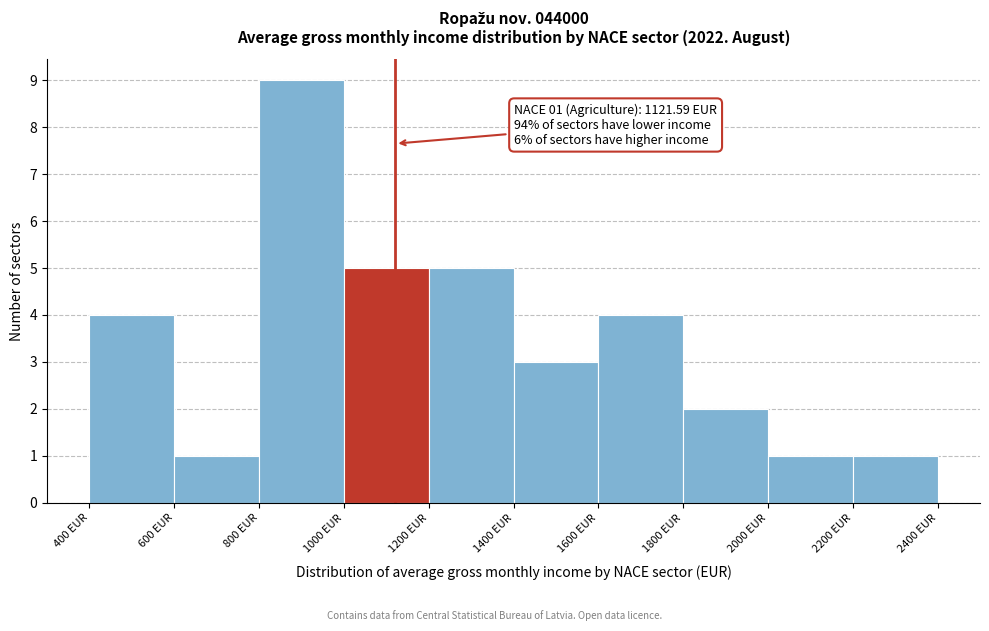

Over which range of the x-axis is the bar tallest?

800 to 1000